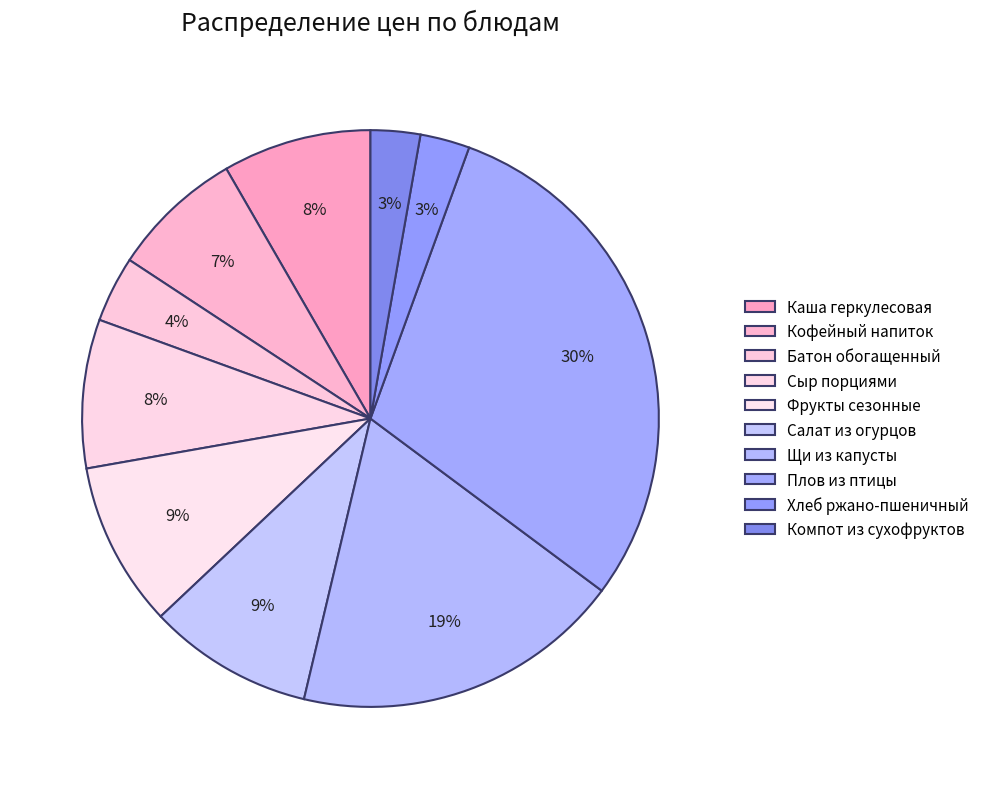

To the nearest percent, what is the average slice percentage?

10%